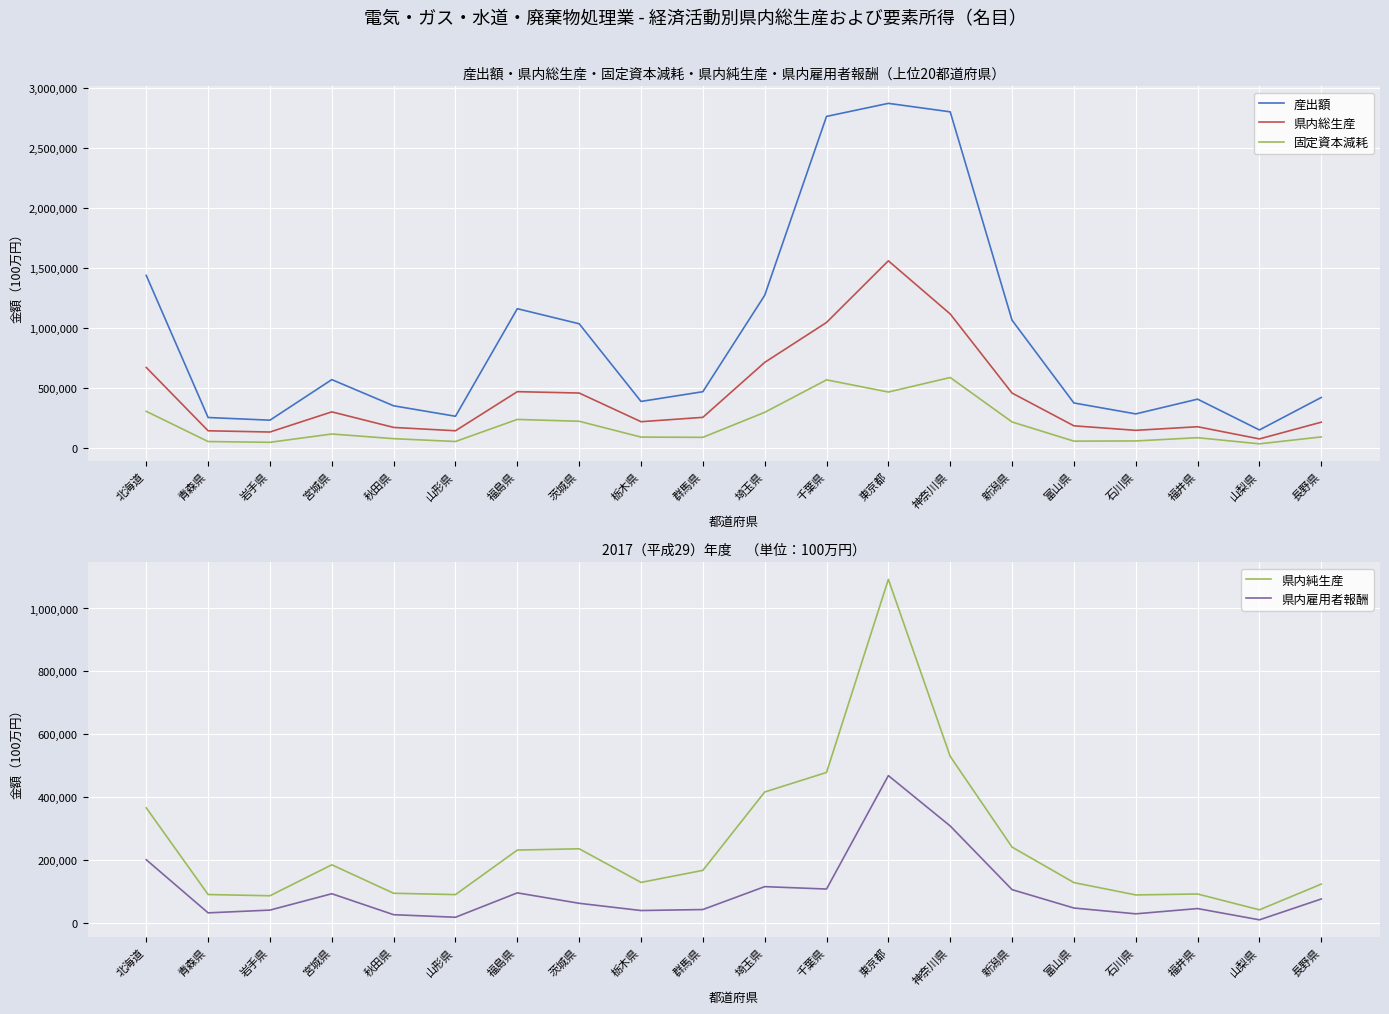

Which series has the widest spread of values?

産出額